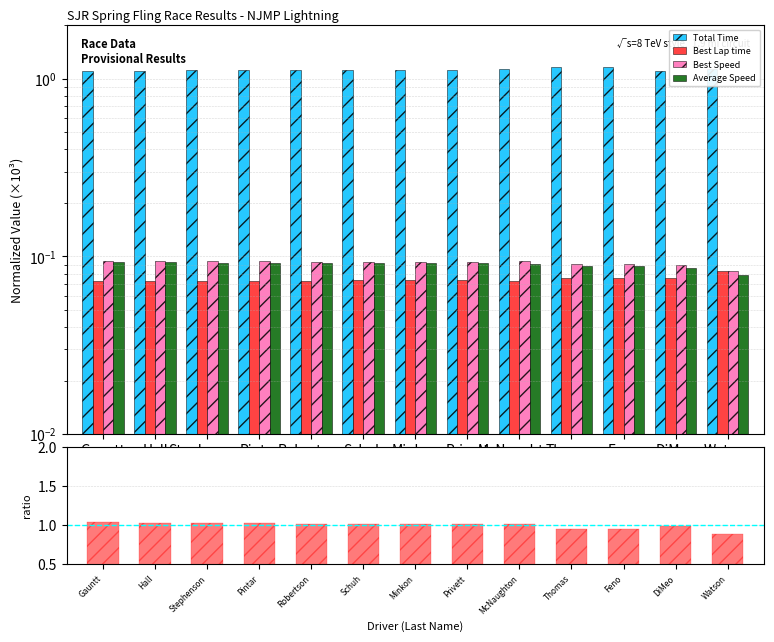

Count the Best Speed values in the range 0 to 1.

13